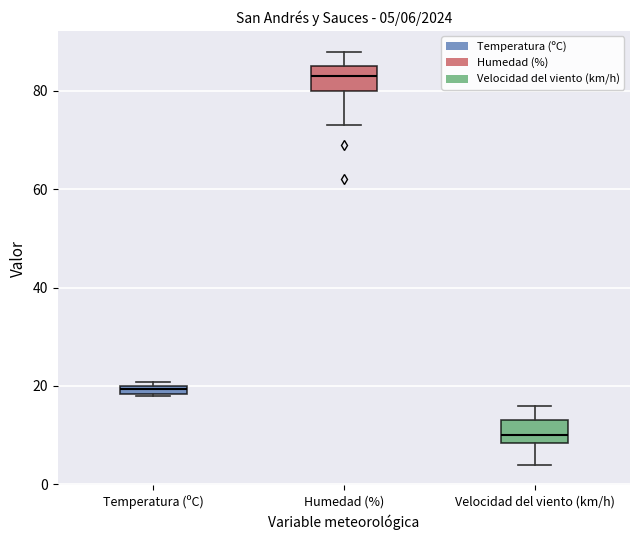

Which box has the lowest median line?

Velocidad del viento (km/h)